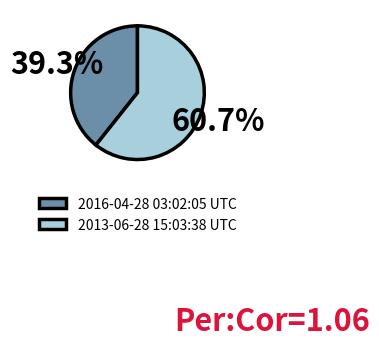

To the nearest percent, what is the average slice percentage?

50%